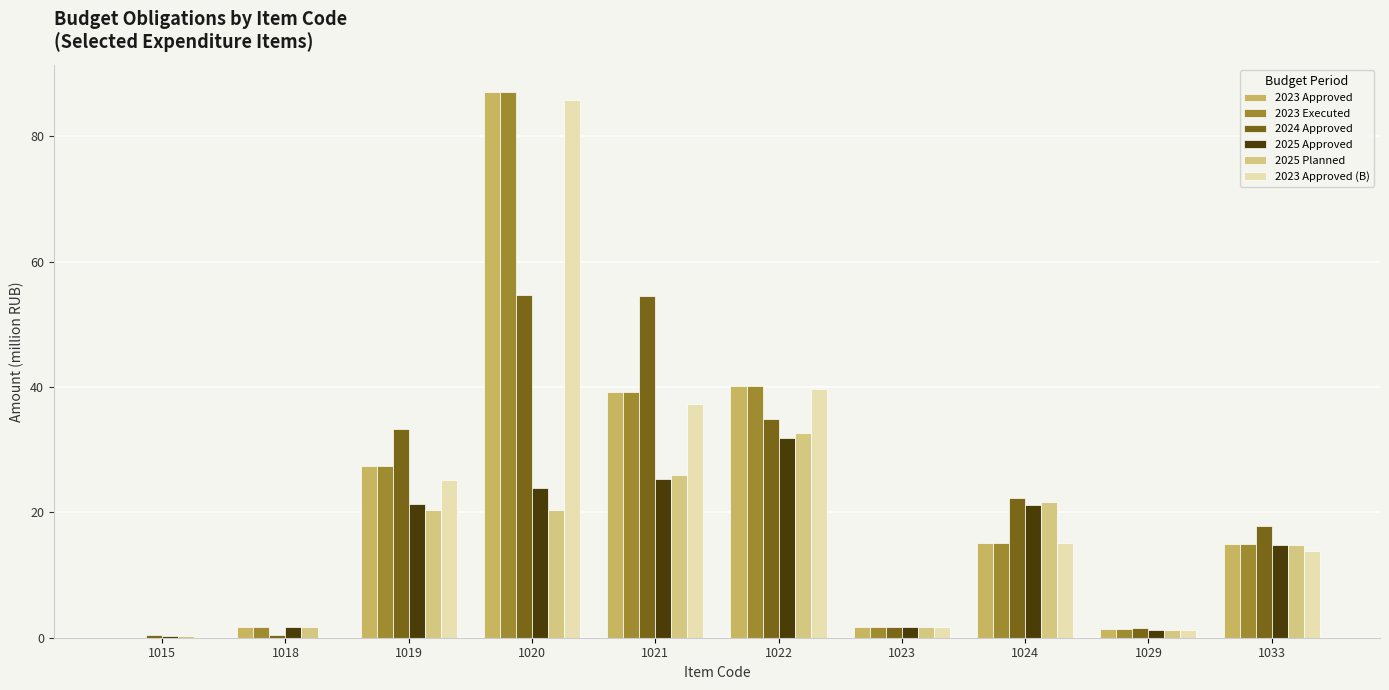

The 2024 Approved series shows 7.1 at 1033. True or false?

False